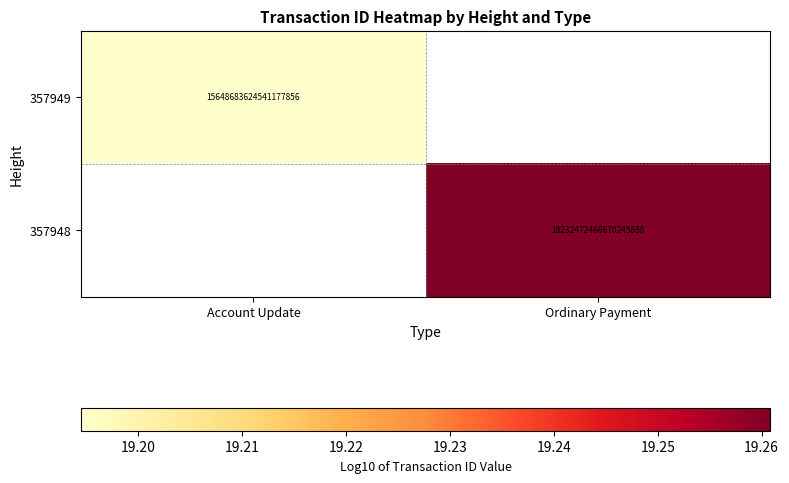

True or false: 357948 has a value of 4.7 at Ordinary Payment.

False